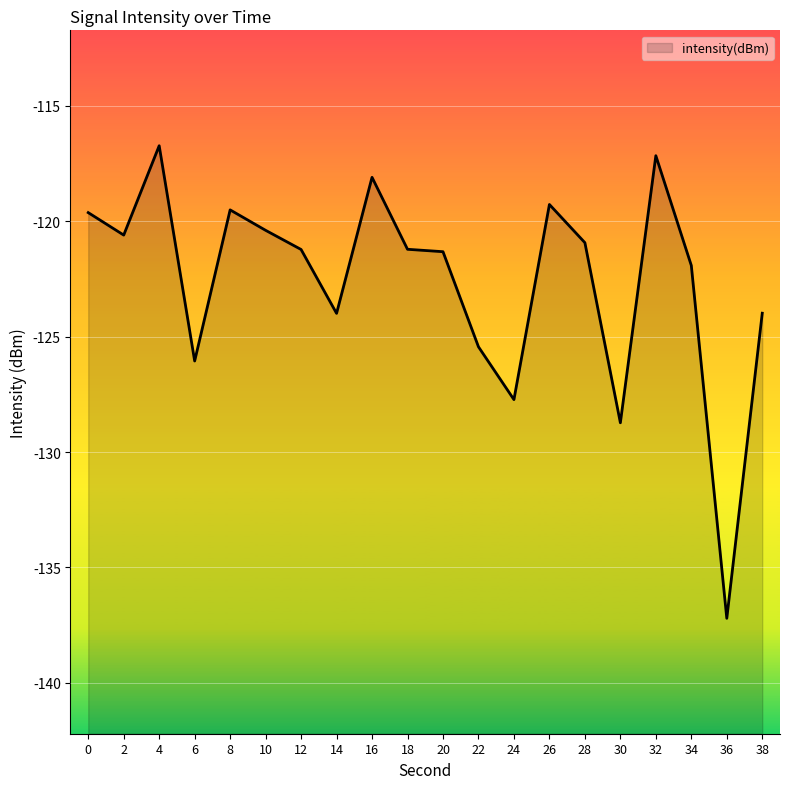

What is the sum of the values at 30 and 28?

-249.7